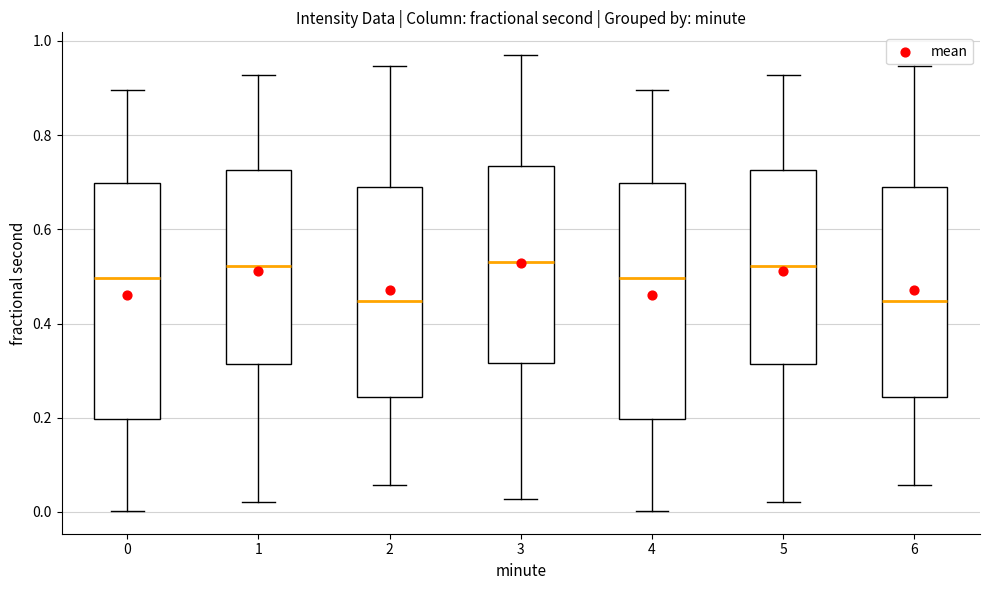

Reading left to right, read every box against the y-axis: the position of its median line, the range the box covers, and the ends of its whiskers. The values are not printed on the chart, so give them approximately, as read against the axis.

0: median 0.50, box 0.20 to 0.70, whiskers 0.00 to 0.90
1: median 0.52, box 0.32 to 0.72, whiskers 0.02 to 0.92
2: median 0.44, box 0.24 to 0.68, whiskers 0.06 to 0.94
3: median 0.54, box 0.32 to 0.74, whiskers 0.02 to 0.96
4: median 0.50, box 0.20 to 0.70, whiskers 0.00 to 0.90
5: median 0.52, box 0.32 to 0.72, whiskers 0.02 to 0.92
6: median 0.44, box 0.24 to 0.68, whiskers 0.06 to 0.94